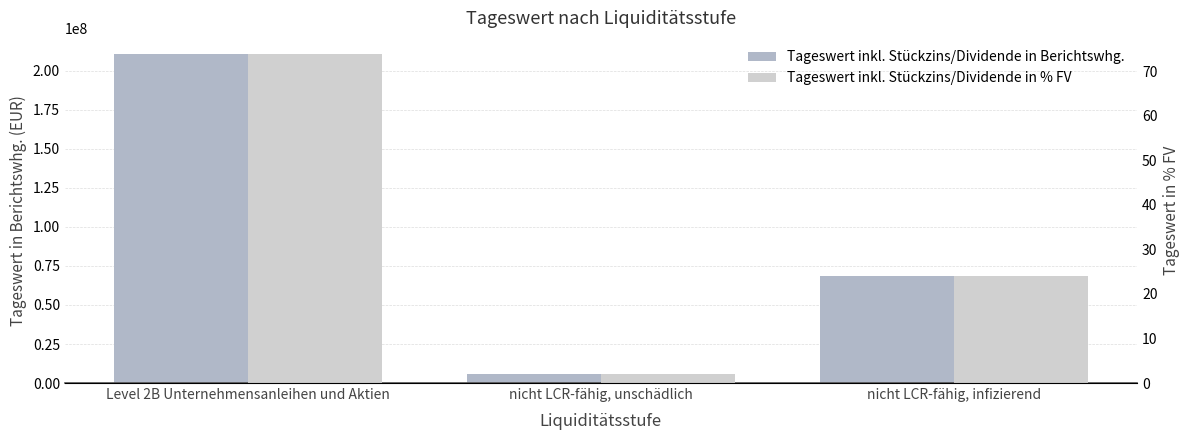

Which category has the highest value across all series?

Level 2B Unternehmensanleihen und Aktien